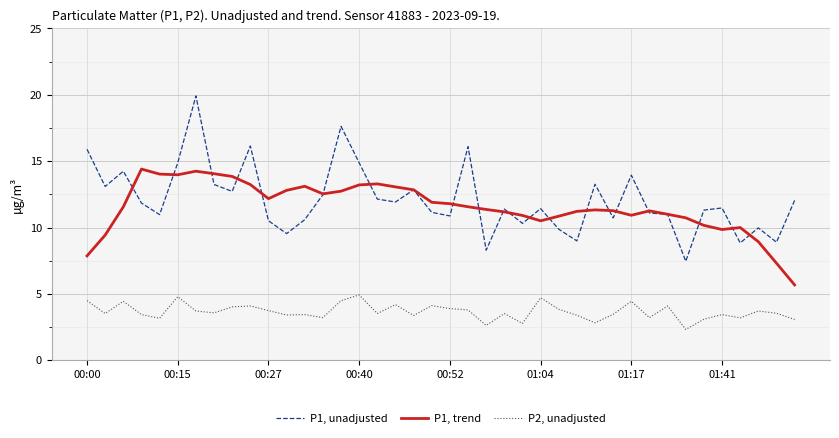

Which series has the widest spread of values?

P1, unadjusted